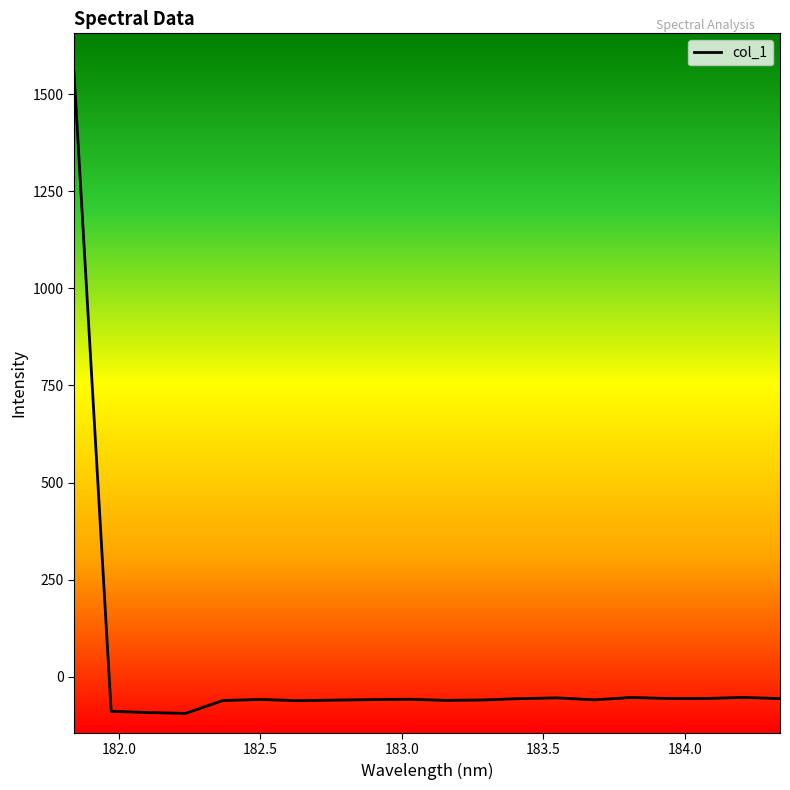

What is the minimum value shown in the chart?

-94.2